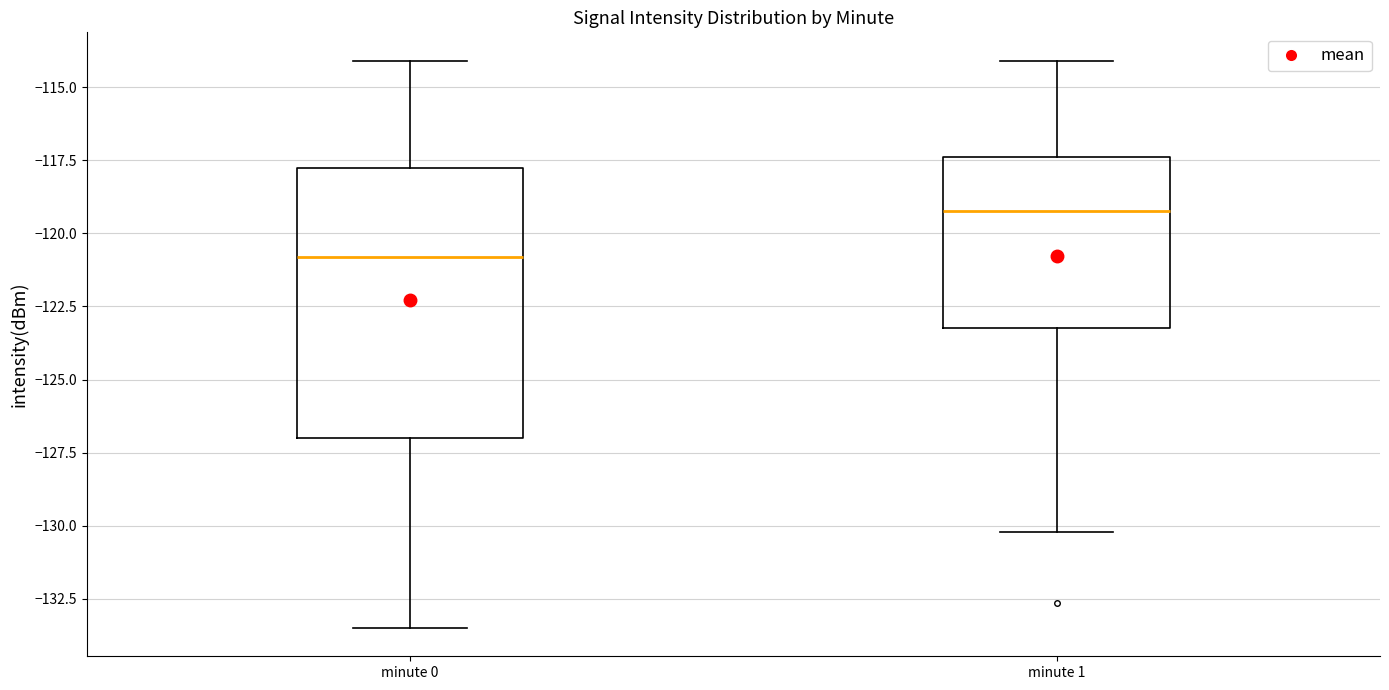

Reading left to right, transcribe this box plot: for each box, give where its median line is, the range the box spans, and where its two whiskers end, as read against the y-axis. The values are not printed on the chart, so give them approximately, as read against the axis.

minute 0: median -121.0, box -127.0 to -118.0, whiskers -133.5 to -114.0
minute 1: median -119.0, box -123.0 to -117.5, whiskers -130.0 to -114.0